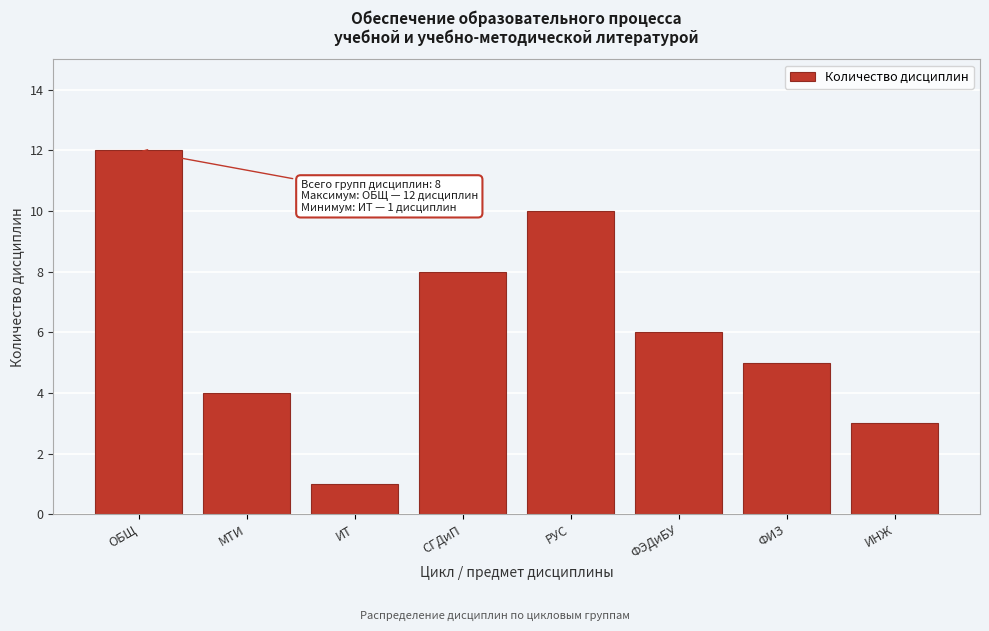

Reading right to left, transcribe all the data shown in this chart.

ИНЖ=3	ФИЗ=5	ФЭДиБУ=6	РУС=10	СГДиП=8	ИТ=1	МТИ=4	ОБЩ=12